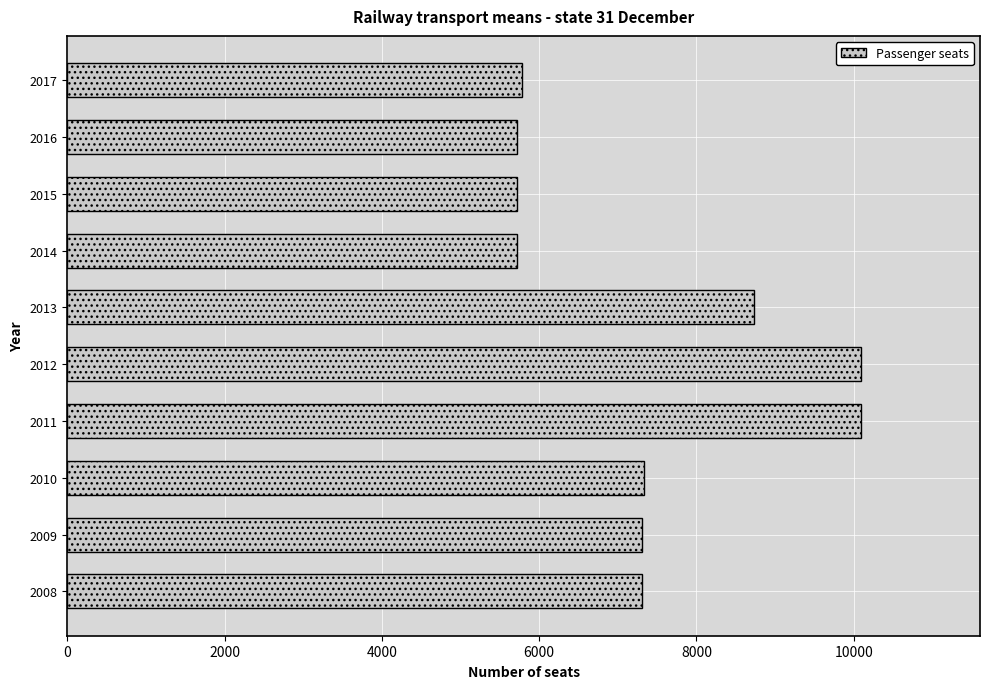

The chart shows a value of 5785 at 2017. True or false?

True